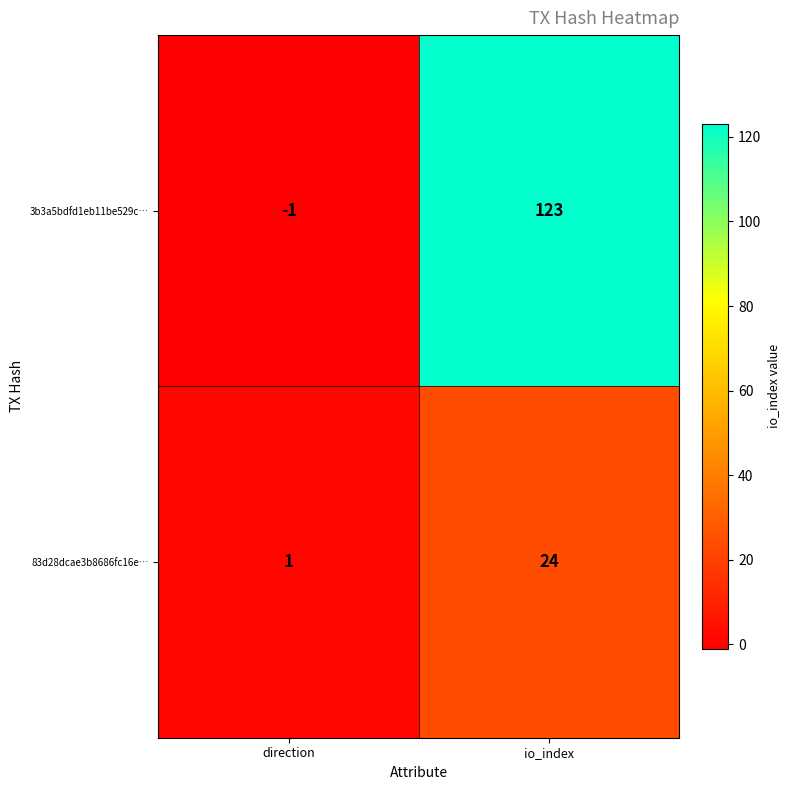

Reading left to right, list all the values displayed in this chart.

3b3a5bdfd1eb11be529c…: -1	123
83d28dcae3b8686fc16e…: 1	24